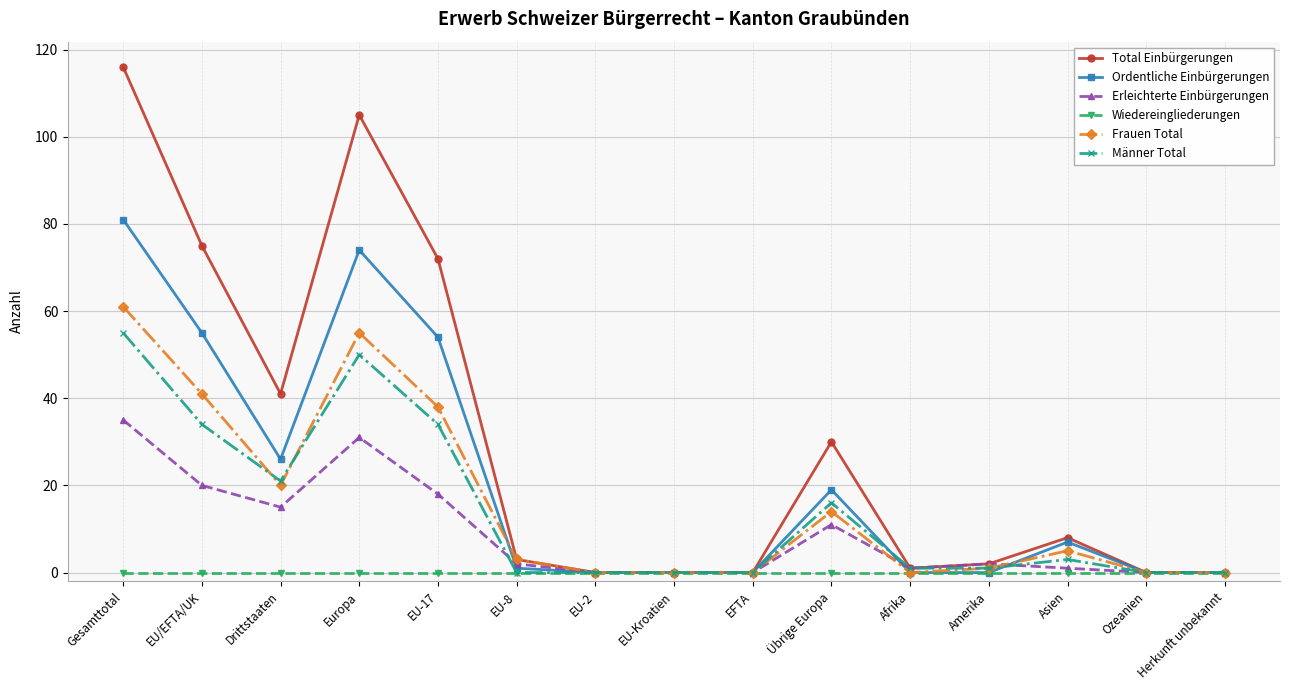

What is the maximum value shown in the chart?

116